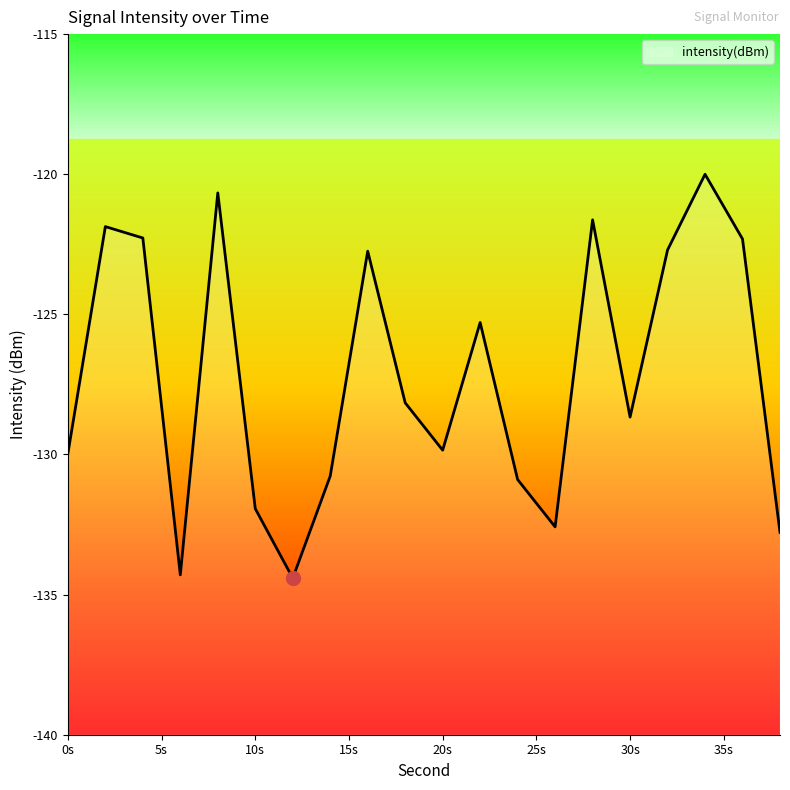

At which label is the value closest to -127?

18